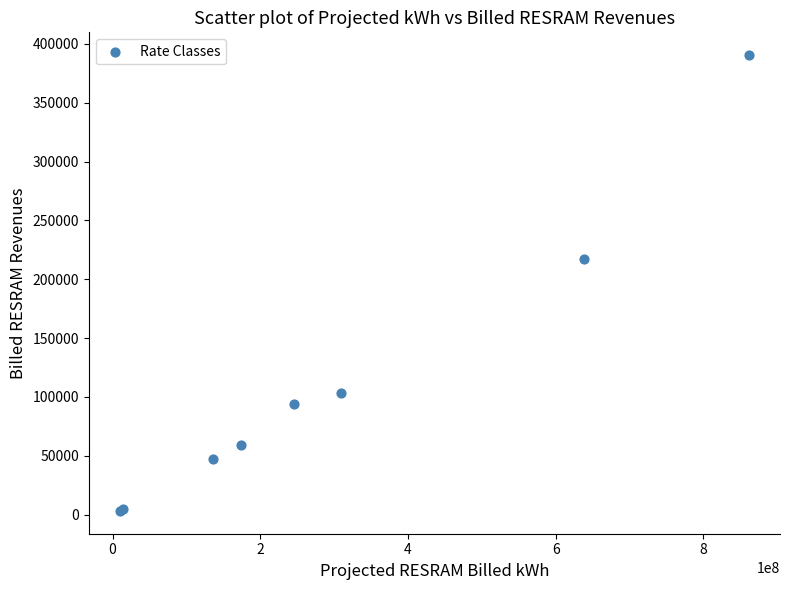

What Y value in the scatter plot is closest to 196776?

217181.2